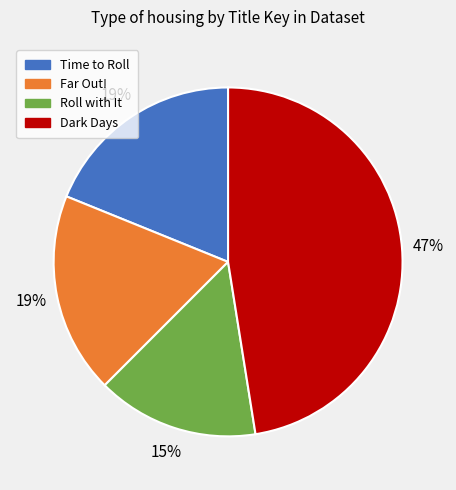

What is the ratio of the value at Dark Days to the value at Far Out!?

2.5